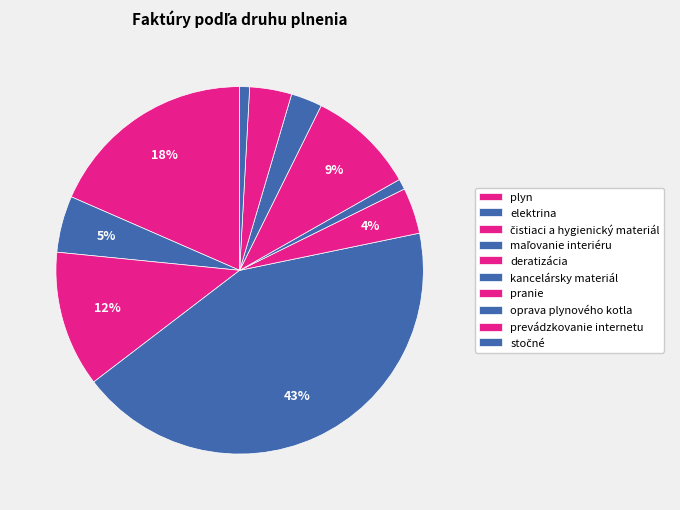

To the nearest percent, what is the average slice percentage?

10%